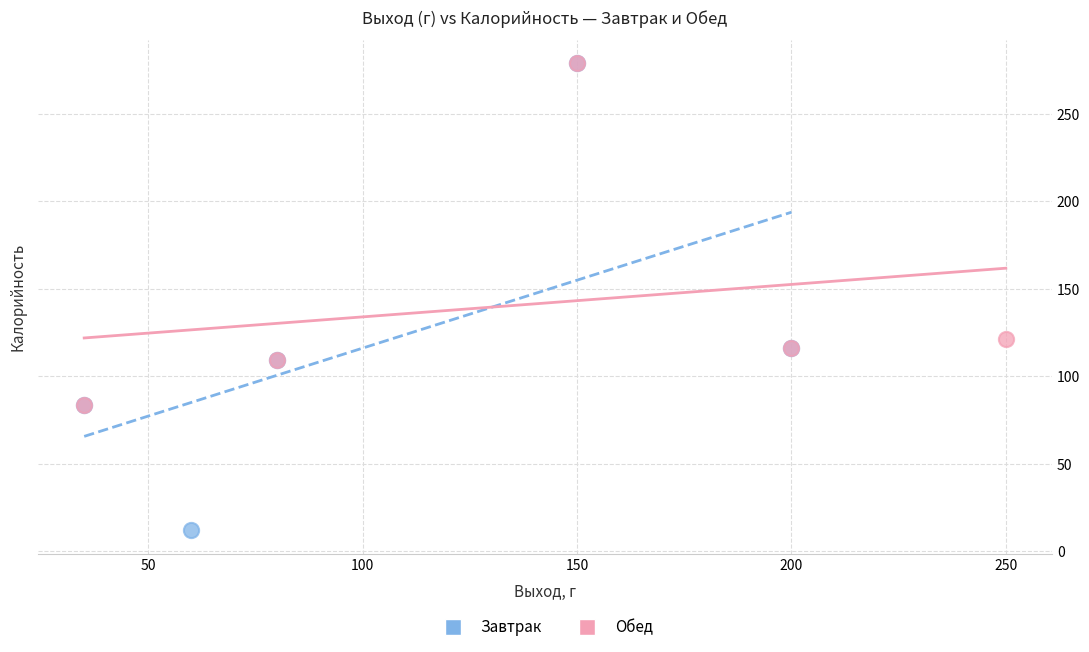

Which series has the largest Y range (max minus min)?

Завтрак